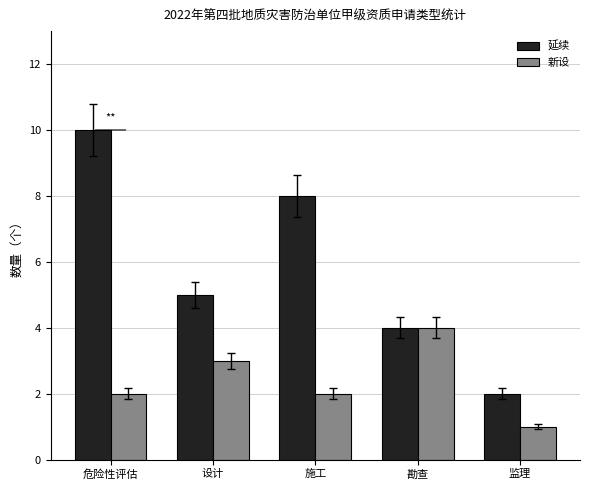

List the series in order of their peak value, highest first.

延续, 新设